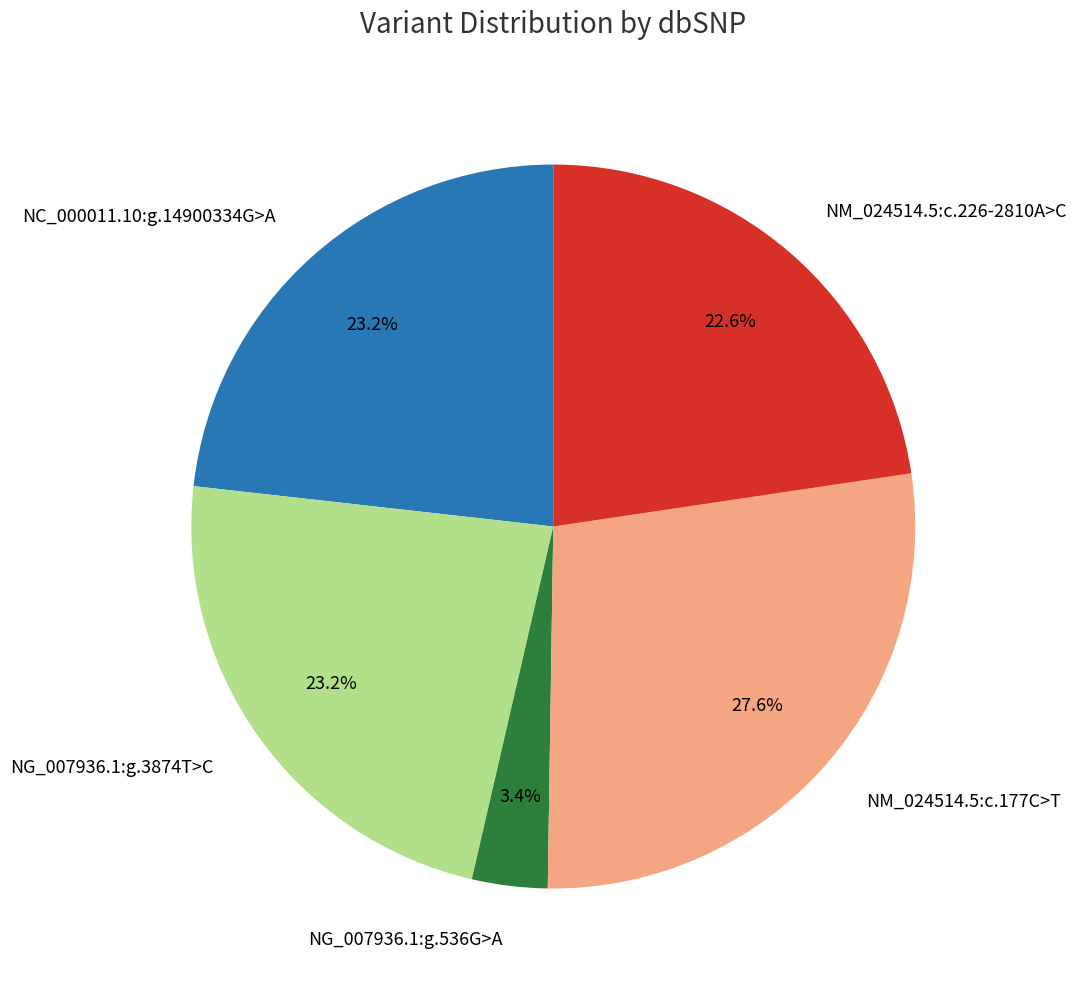

Which slice is the largest?

NM_024514.5:c.177C>T